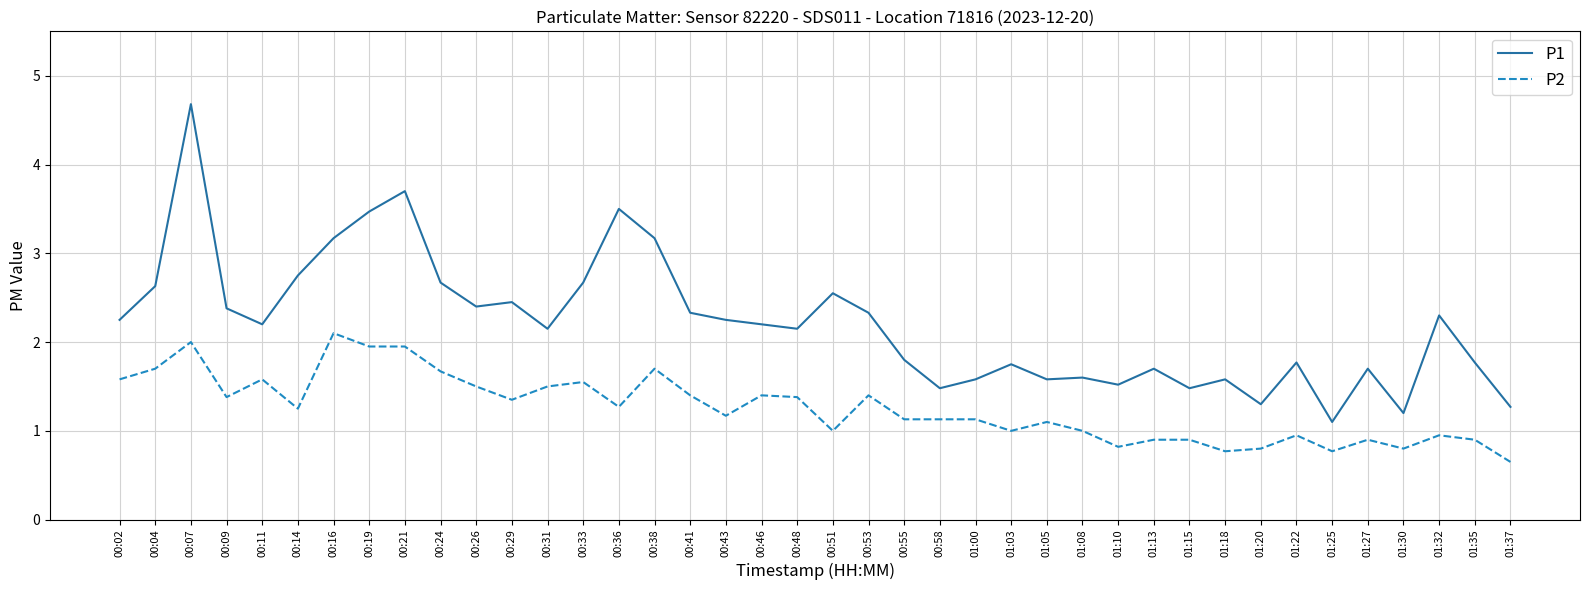

Which series has the largest total across all categories?

P1